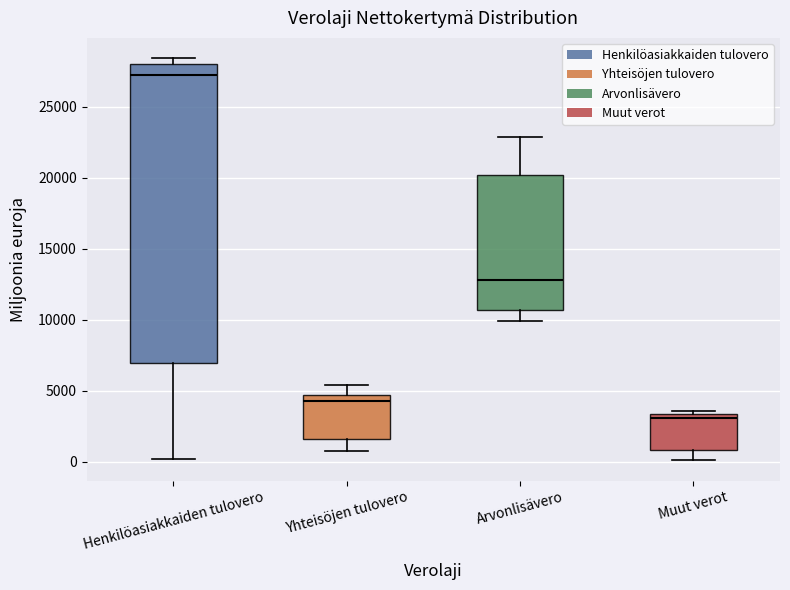

Which box is the tallest, from its lower edge to its upper edge?

Henkilöasiakkaiden tulovero